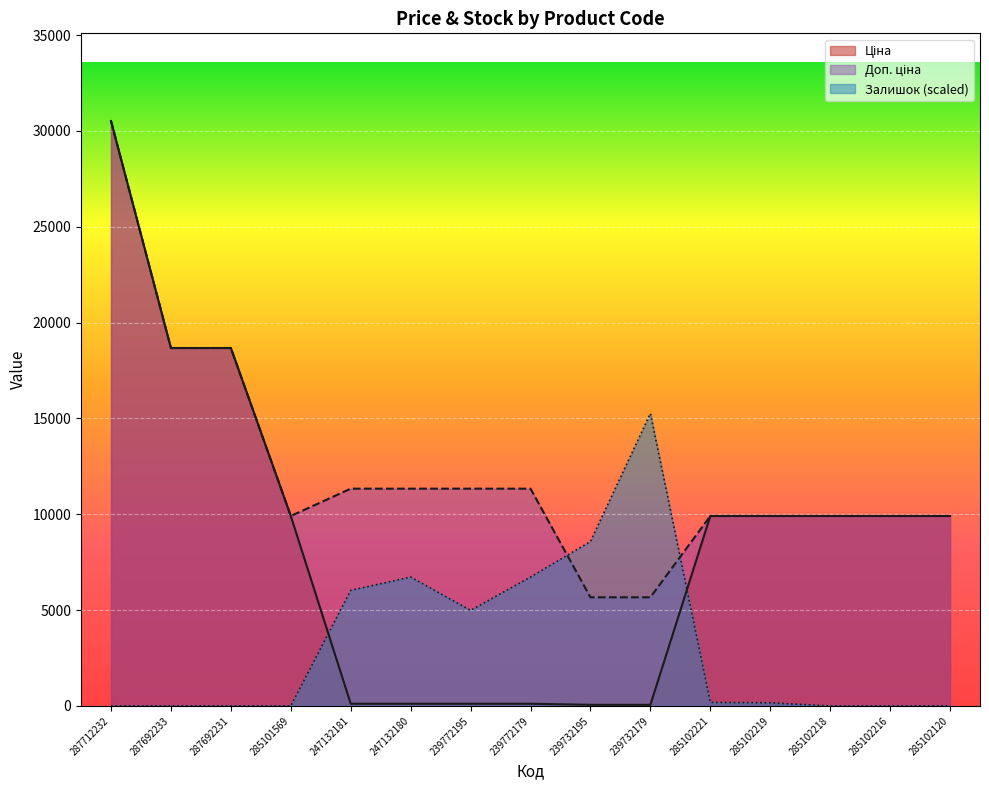

What is the average value of the Залишок series?

3242.9